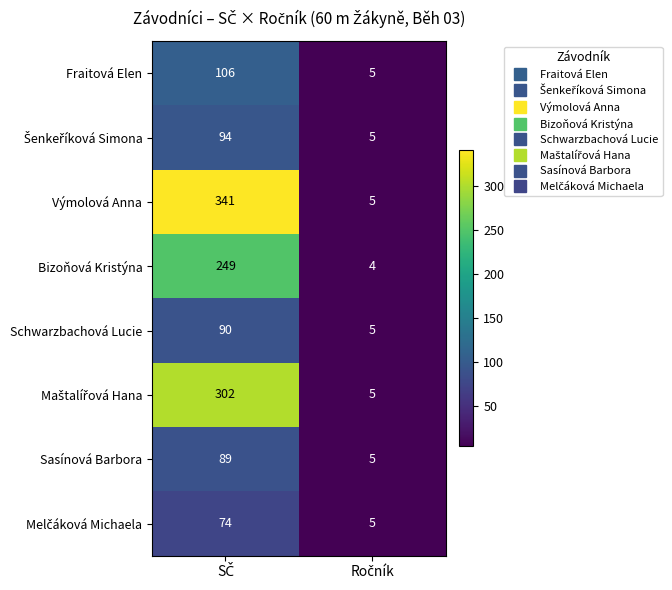

How many series are shown in this chart?

8